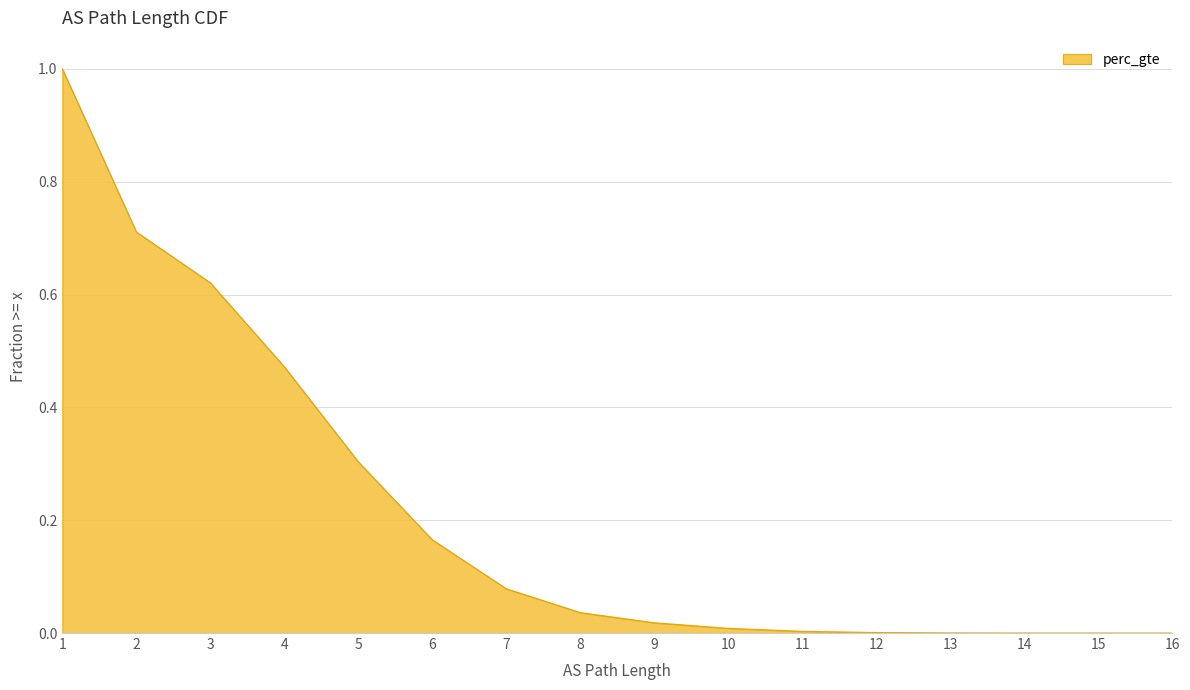

The chart shows a value of 1.1 at 2. True or false?

False